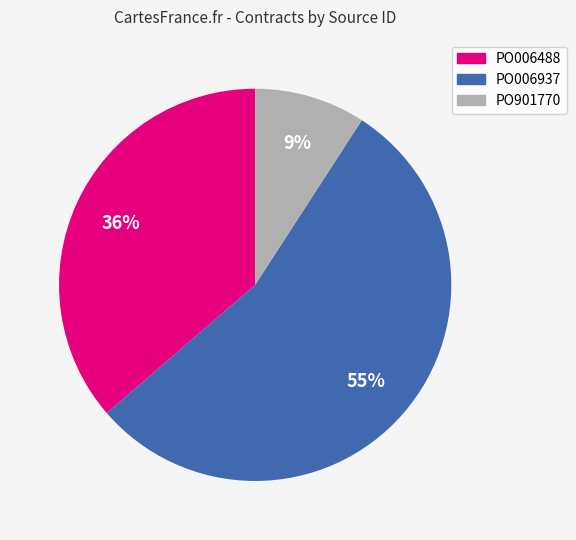

Between PO901770 and PO006937, which is larger?

PO006937